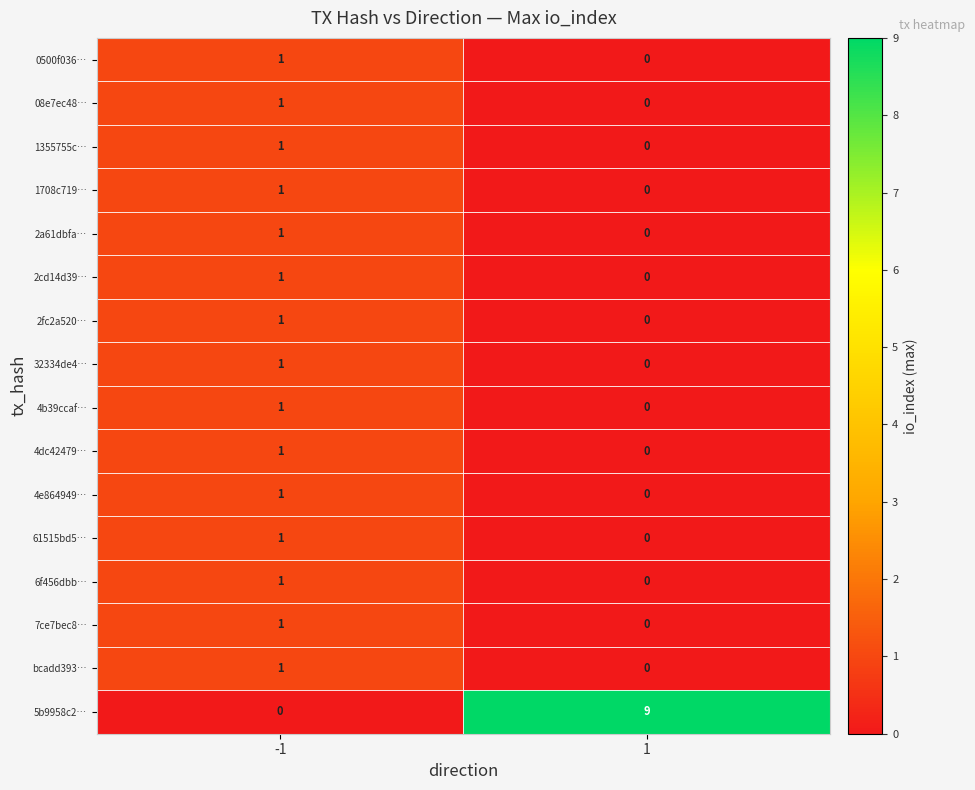

Is it true that 4dc42479… equals -1 at 1?

False